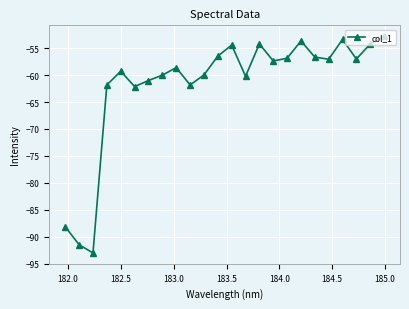

What is the value of the 2nd point from the left?

-91.5